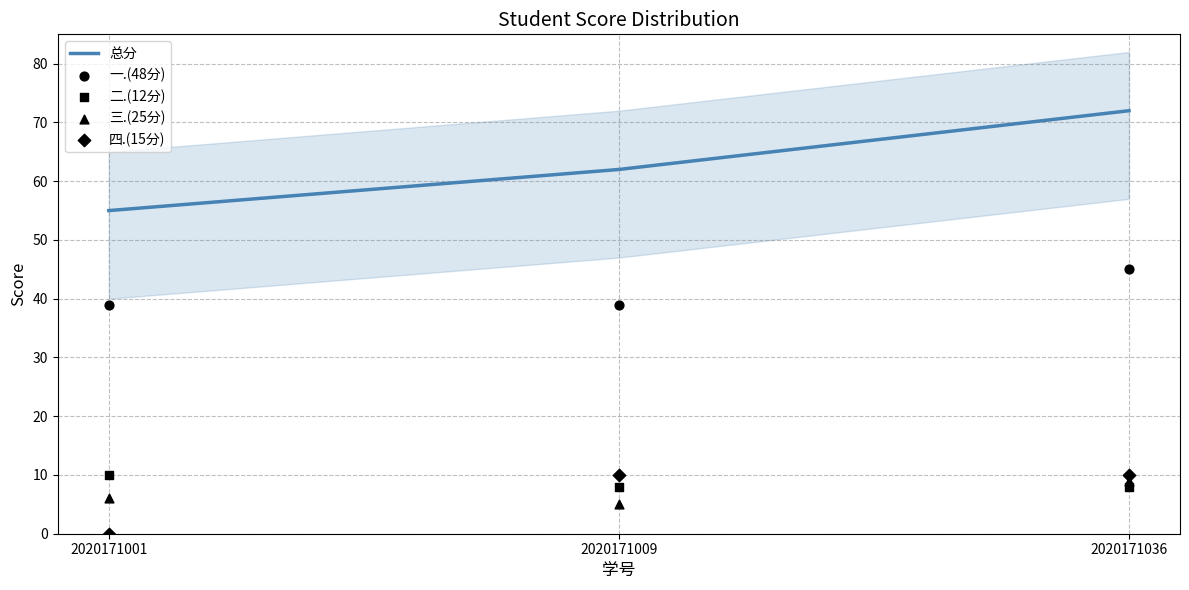

At how many categories does at least one series exceed 14?

3